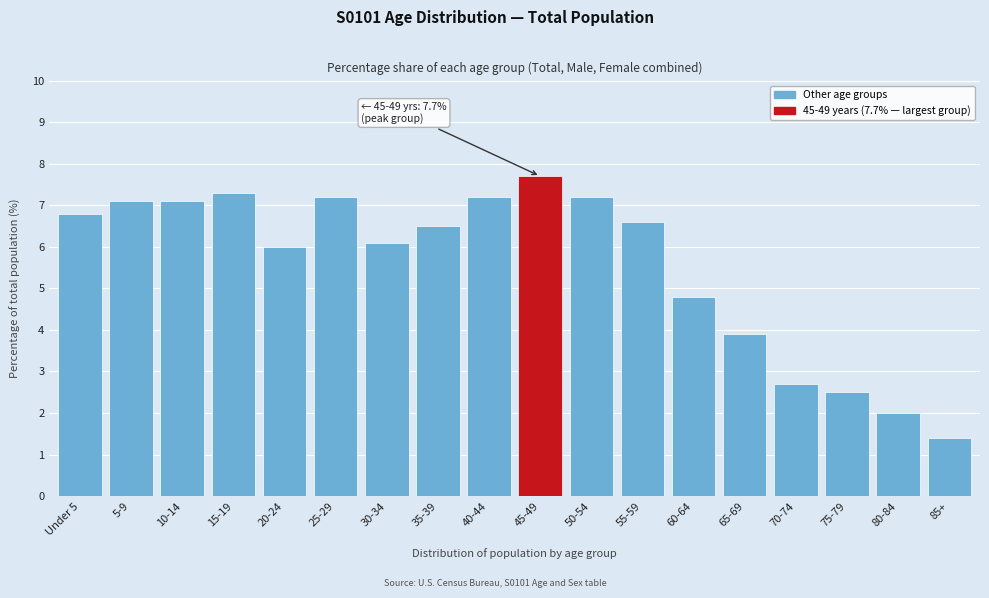

Reading left to right, transcribe all the data shown in this chart.

6.8	7.1	7.1	7.3	6.0	7.2	6.1	6.5	7.2	7.7	7.2	6.6	4.8	3.9	2.7	2.5	2.0	1.4